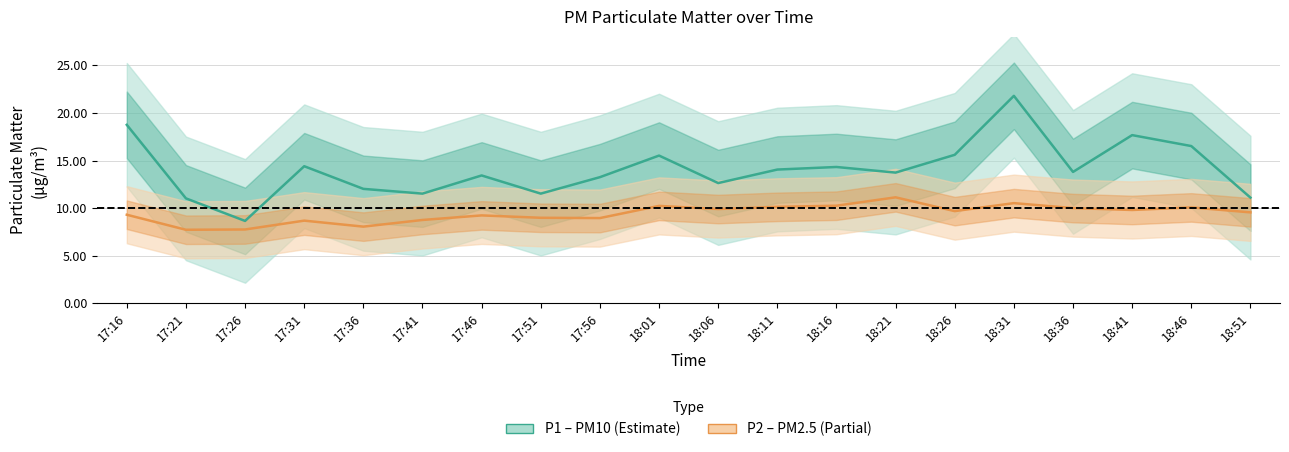

Which series has the widest spread of values?

P1 (PM10)